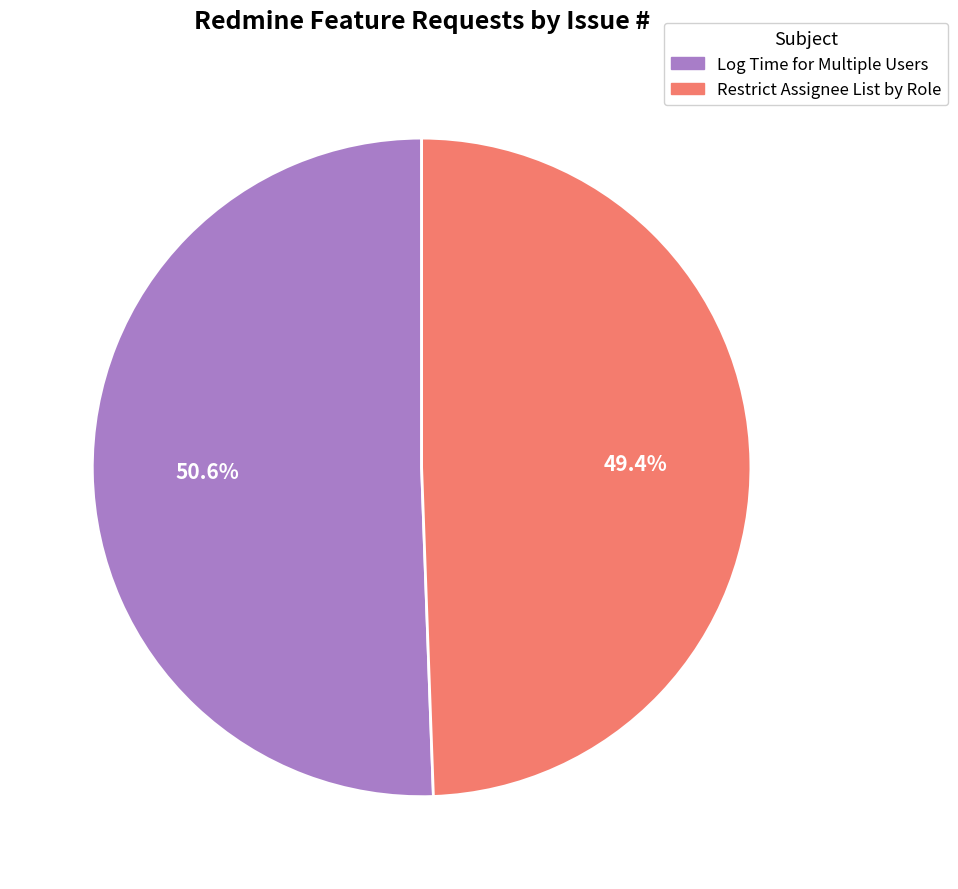

Is it true that Log Time for Multiple Users is 65% of the pie?

False